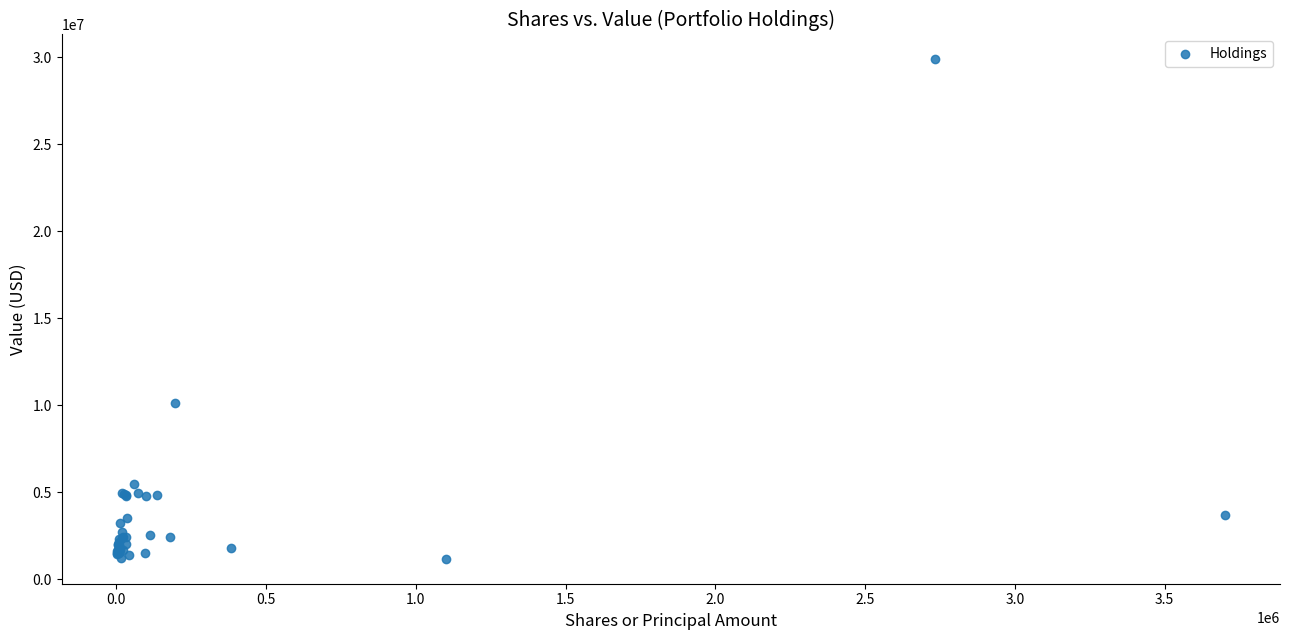

What Y value in the scatter plot is closest to 15520000?

10127000